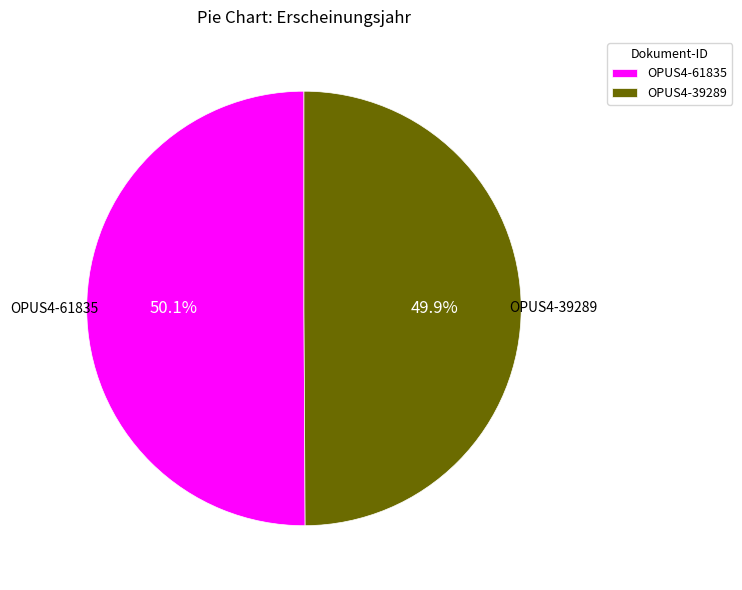

Combined, do OPUS4-39289 and OPUS4-61835 account for over 50%?

Yes